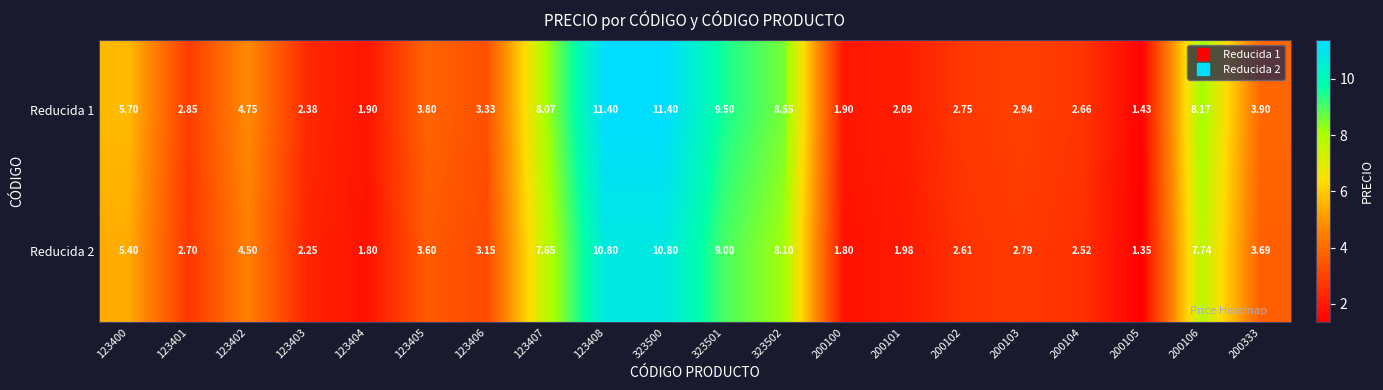

At 200105, list the series in order from largest to smallest.

Reducida 1, Reducida 2